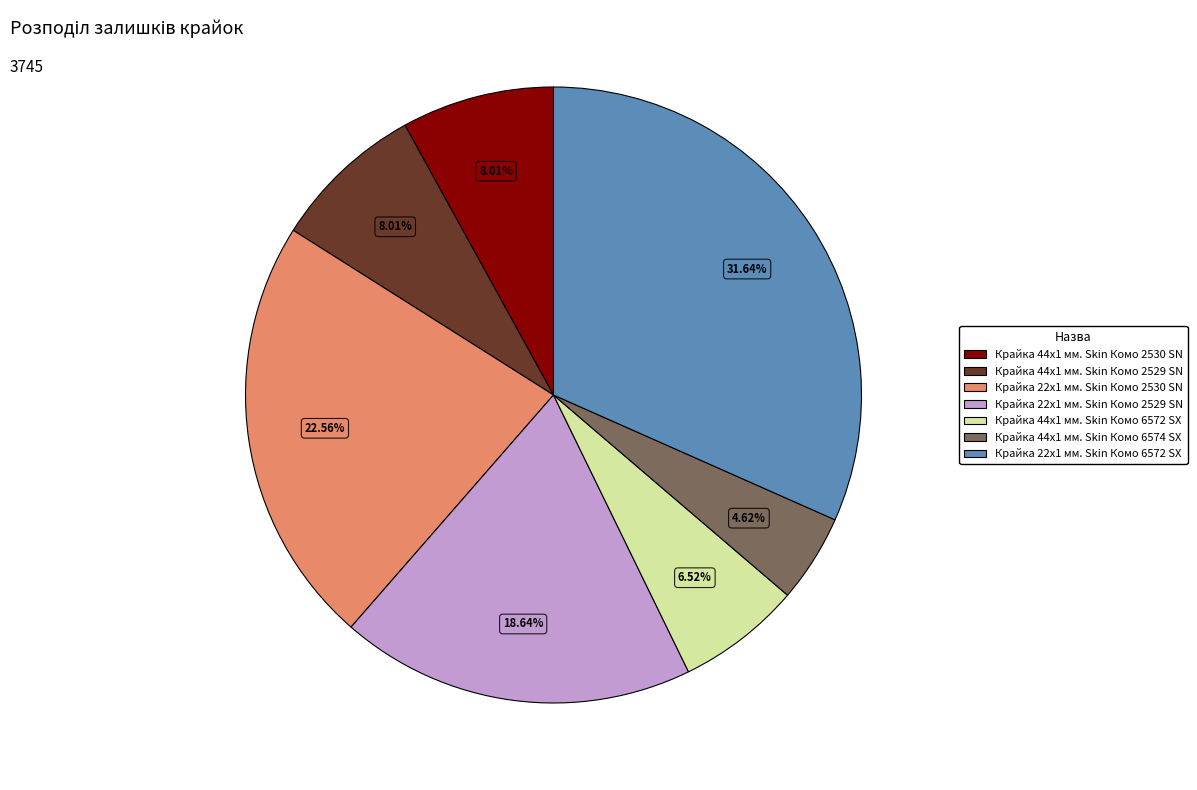

How many slices are in this pie chart?

7